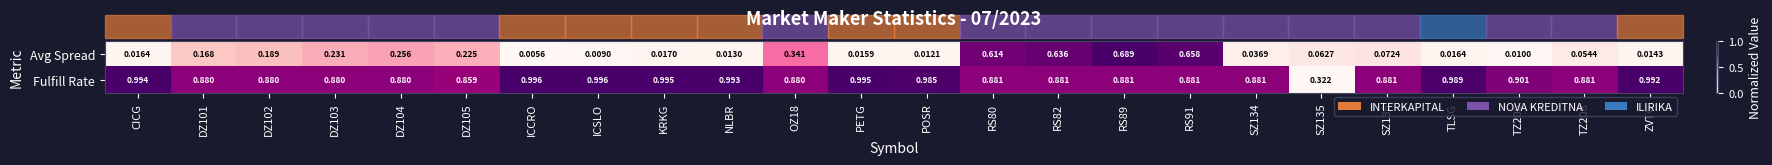

Count the number of data series in this chart.

2